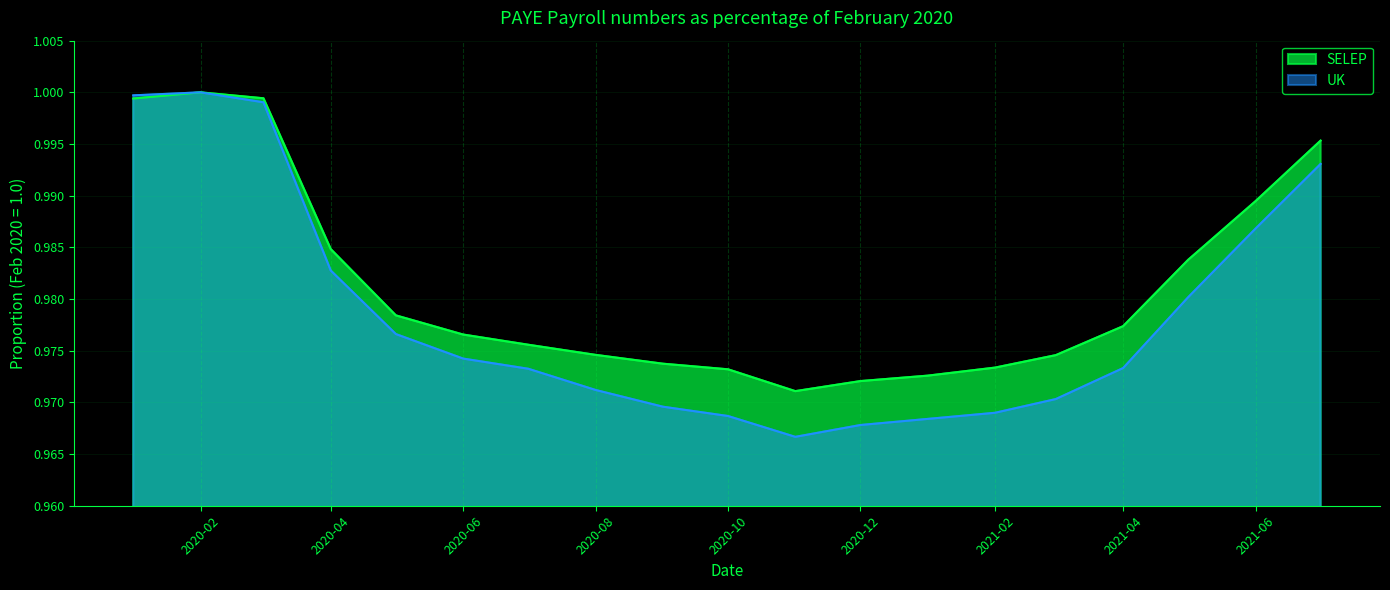

Rank the series at 2020-01-01 from lowest to highest value.

SELEP, UK